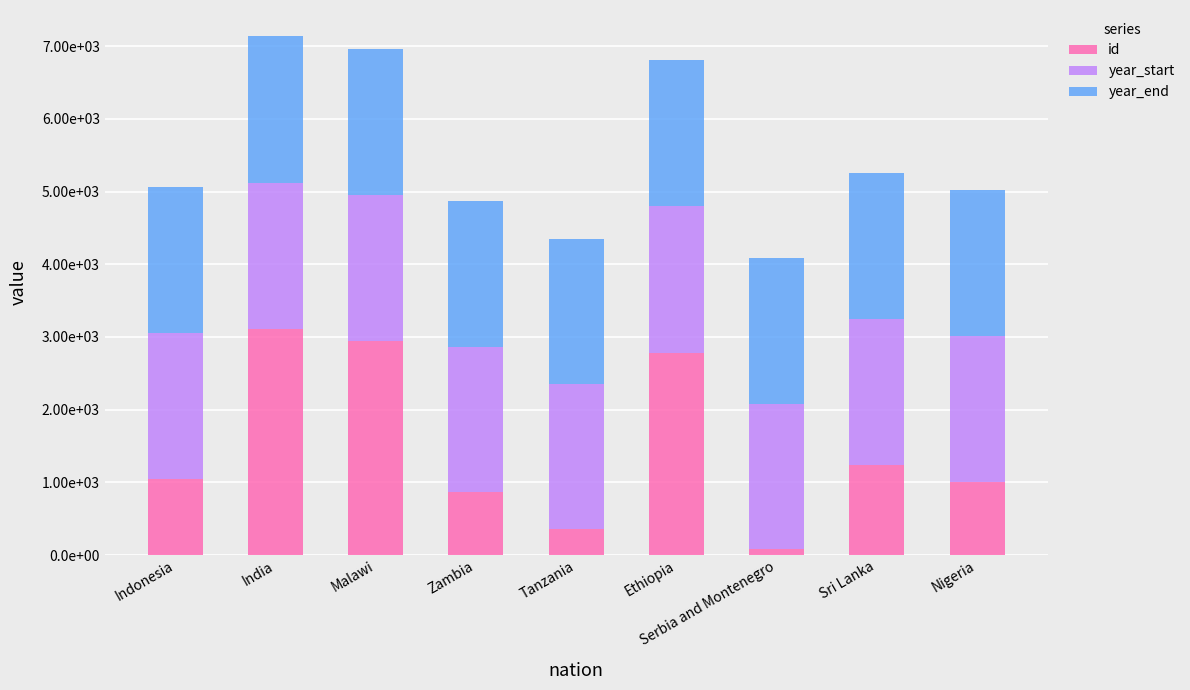

Are the bars grouped side by side (vs. stacked)?

No